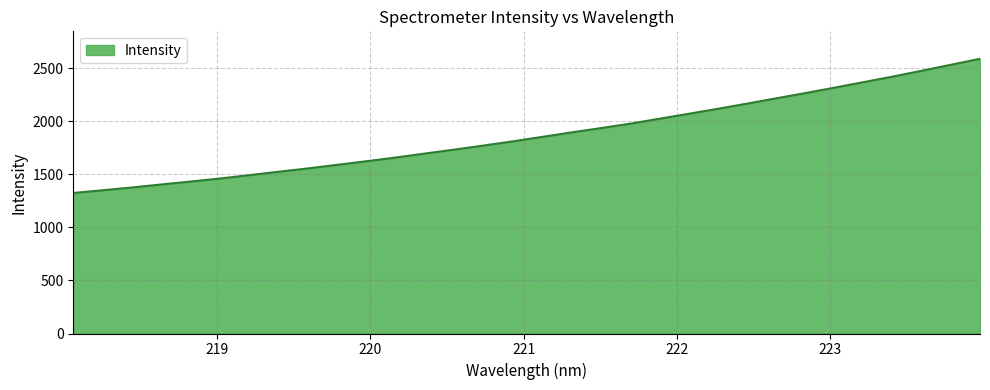

Reading left to right, list all the values displayed in this chart.

1324.3	1349.6	1375.9	1404.1	1431.9	1460.0	1491.8	1523.7	1555.2	1588.8	1622.7	1657.8	1695.2	1732.2	1770.5	1809.9	1851.7	1893.9	1934.3	1976.0	2022.2	2068.7	2116.0	2164.8	2214.7	2264.4	2315.3	2367.8	2420.2	2475.4	2531.9	2588.4